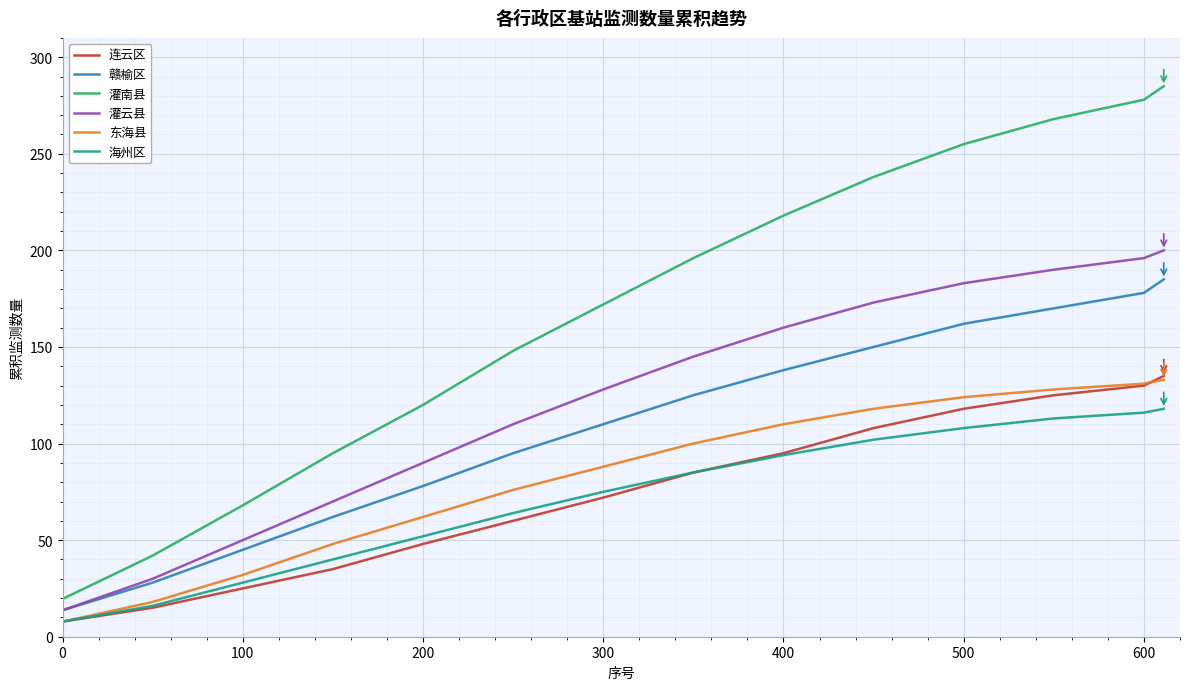

Which series has the largest total across all categories?

灌南县